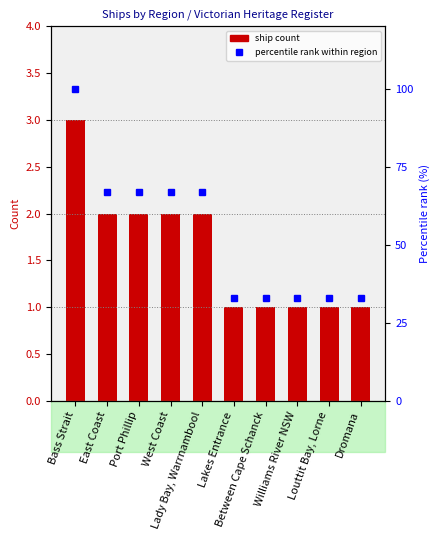

At which label does percentile rank within region first exceed 67?

Bass Strait